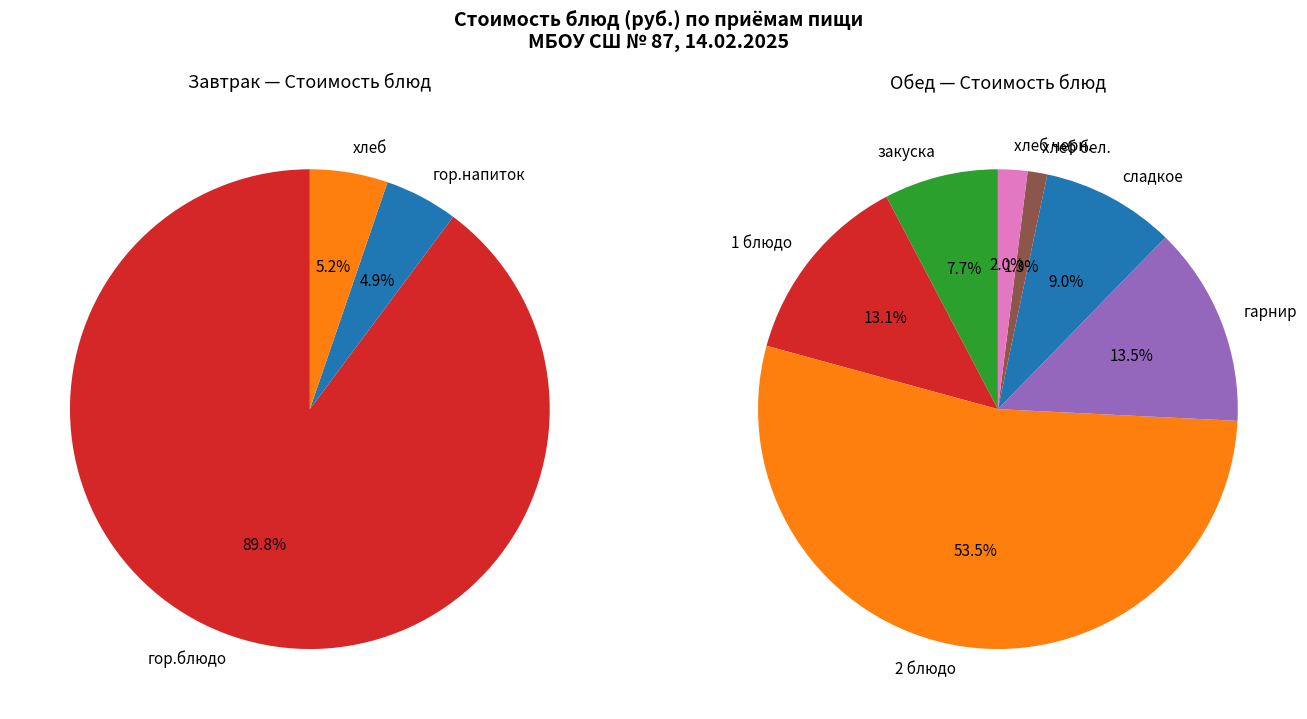

To the nearest percent, what percentage of the pie is Биточки мясные (Завтрак, гор.блюдо)?

35%